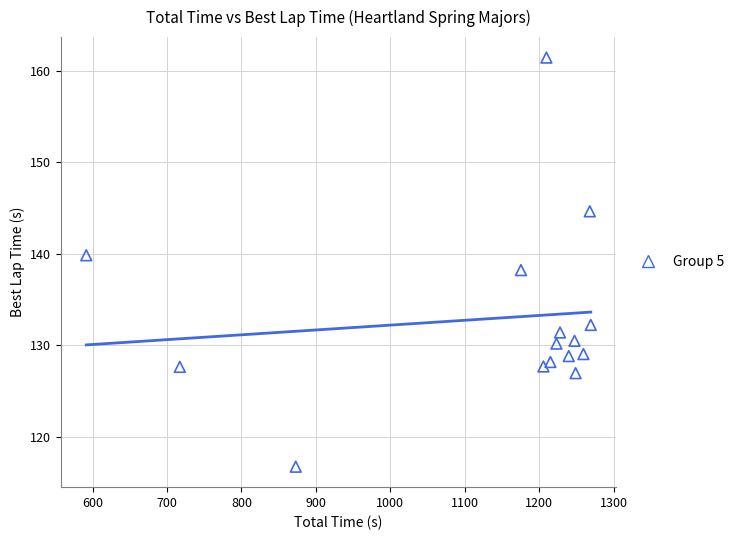

What is the range of Y values (max minus min)?

44.7